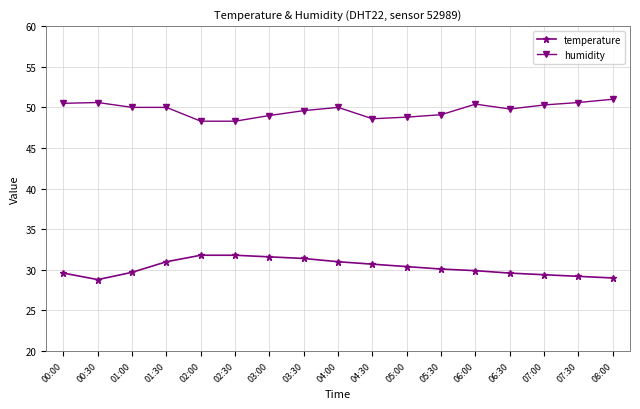

What is the difference between the second highest and second lowest values in the temperature series?

2.8